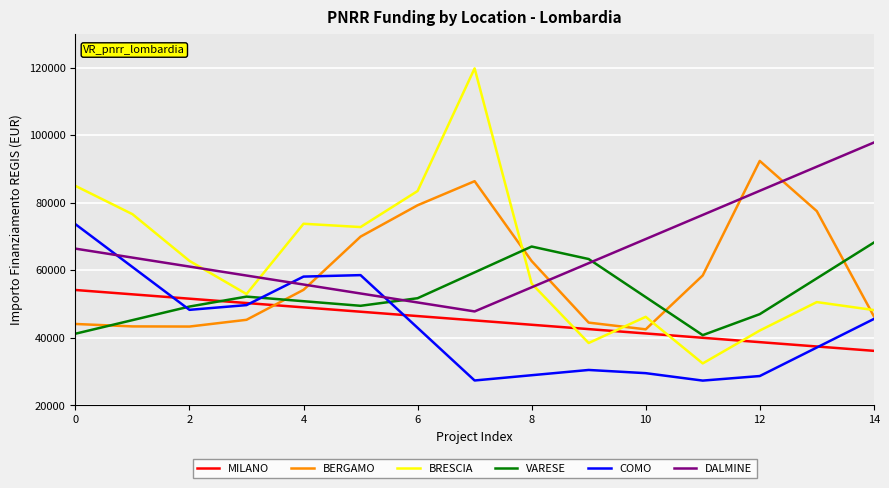

After their last crossing, which series has the higher values: DALMINE or COMO?

DALMINE